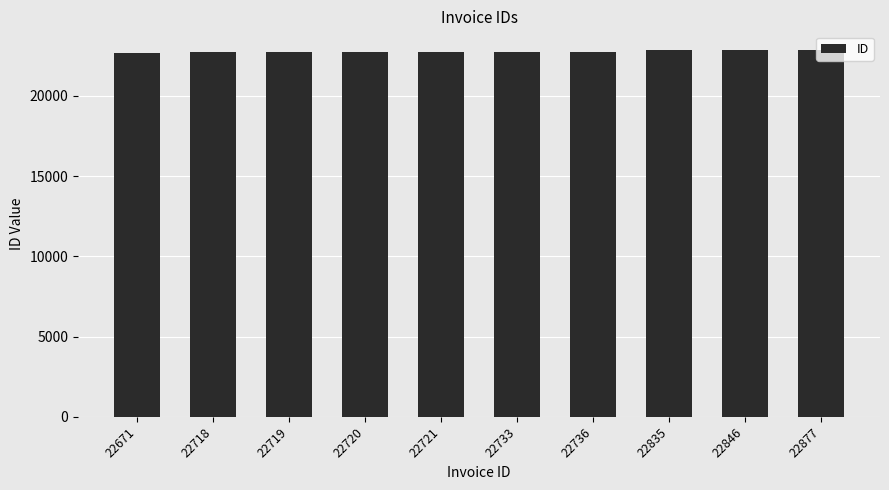

Is it true that the value at 22721 is 8793?

False